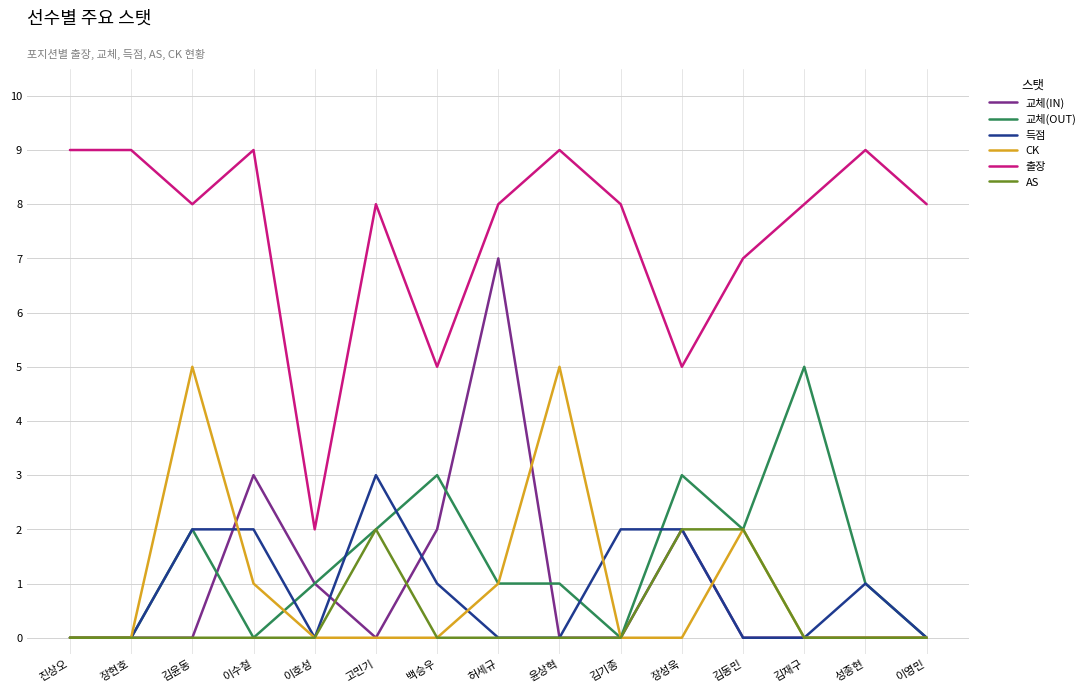

What value does the 출장 series have at 고민기?

8